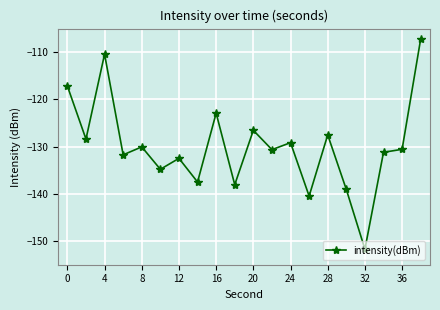

How many data points does each series have?

20